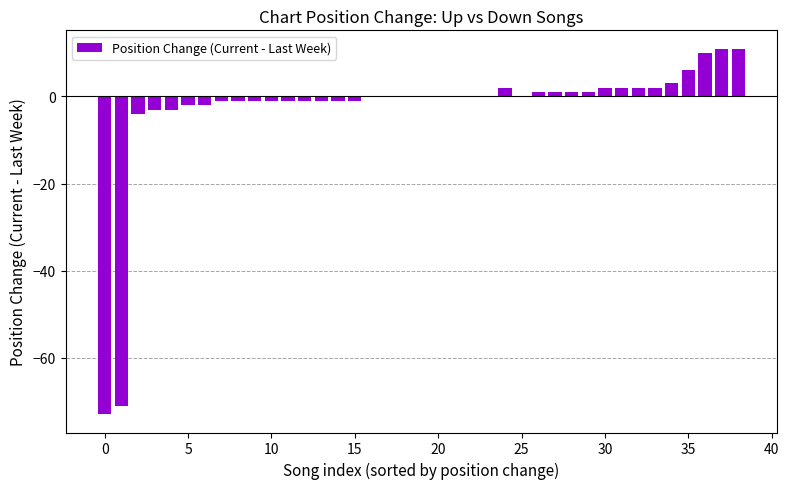

What is the maximum value shown in the chart?

11